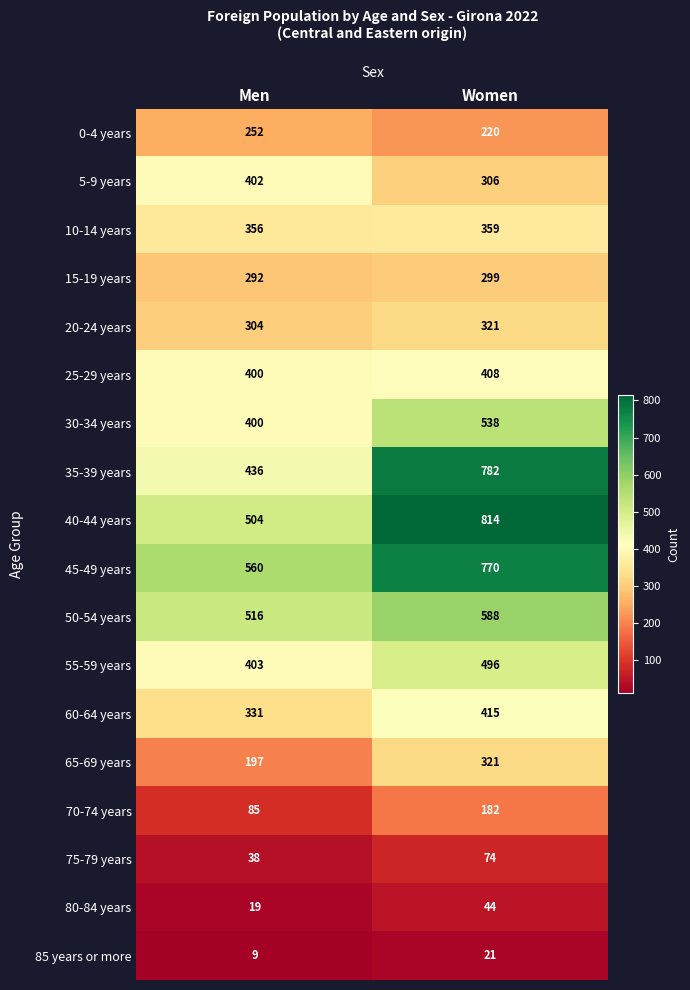

The 80-84 years series shows 44 at Women. True or false?

True